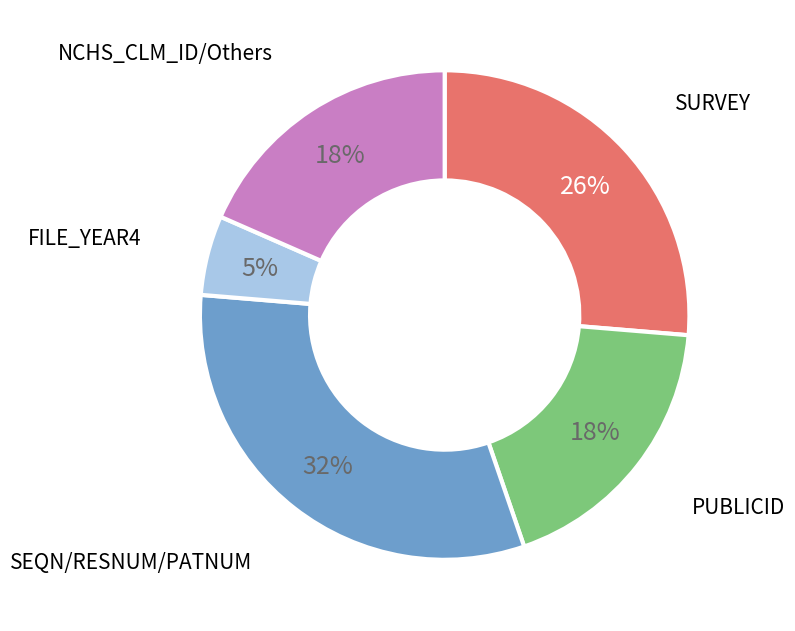

Does any single category account for the majority?

No